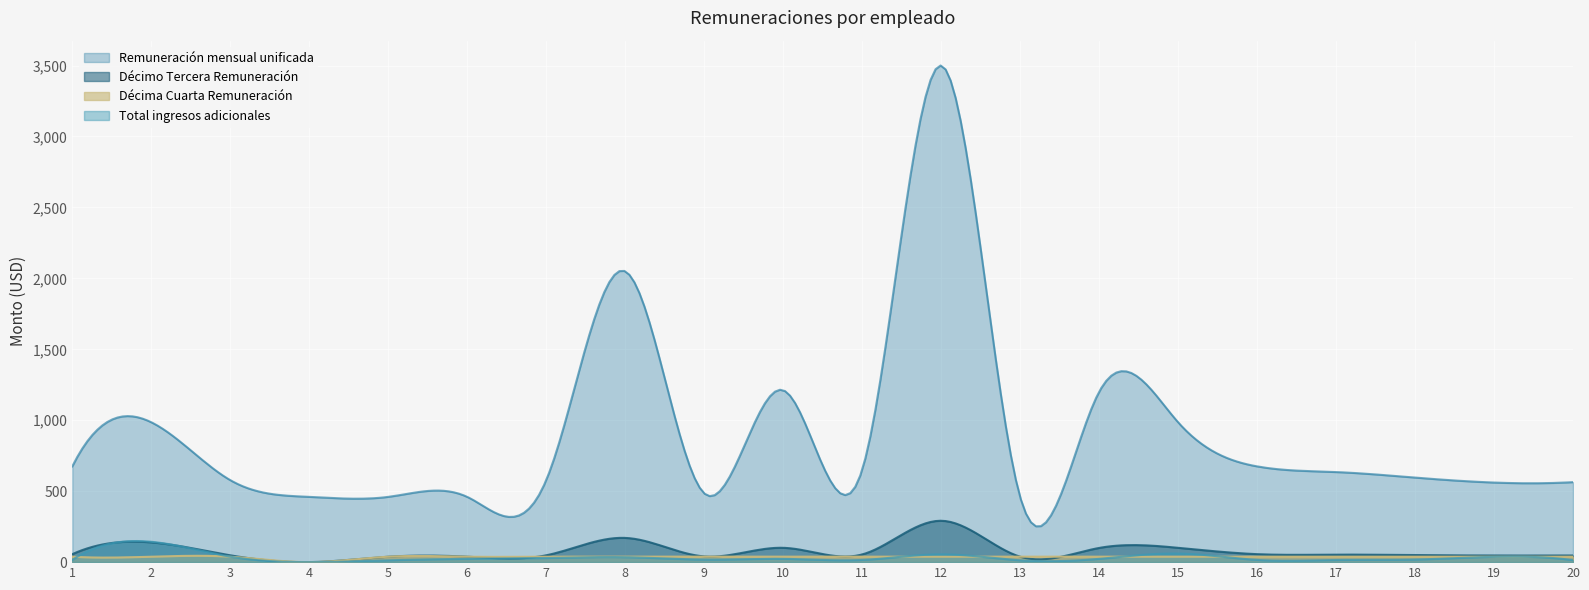

Reading left to right, list all the values displayed in this chart.

Remuneración mensual unificada: 1=675.0	2=986.0	3=578.0	4=460.0	5=460.0	6=460.0	7=578.0	8=2050.0	9=485.0	10=1212.0	11=650.0	12=3500.0	13=460.0	14=1200.0	15=986.0	16=675.0	17=635.0	18=596.0	19=561.0	20=563.9
Décimo Tercera Remuneración: 1=56.2	2=139.2	3=48.2	4=0.0	5=38.3	6=38.3	7=48.2	8=170.8	9=40.4	10=101.0	11=54.2	12=291.7	13=38.3	14=100.0	15=101.0	16=56.2	17=52.9	18=49.7	19=46.8	20=47.0
Décima Cuarta Remuneración: 1=38.3	2=38.3	3=38.3	4=0.0	5=38.3	6=38.3	7=38.3	8=38.3	9=38.3	10=38.3	11=38.3	12=38.3	13=38.3	14=38.3	15=38.3	16=38.3	17=38.3	18=38.3	19=38.3	20=38.3
Total ingresos adicionales: 1=15.8	2=143.6	3=38.5	4=0.0	5=12.8	6=23.0	7=28.9	8=34.9	9=17.8	10=23.2	11=15.4	12=55.0	13=12.8	14=23.1	15=60.9	16=15.8	17=15.2	18=18.4	19=37.6	20=14.2